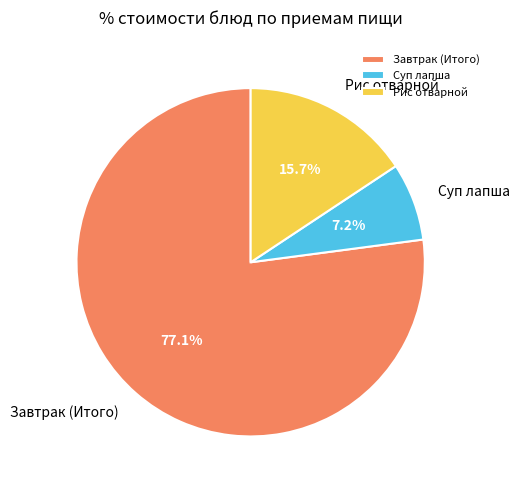

Which category has the smallest portion of the pie?

Суп лапша